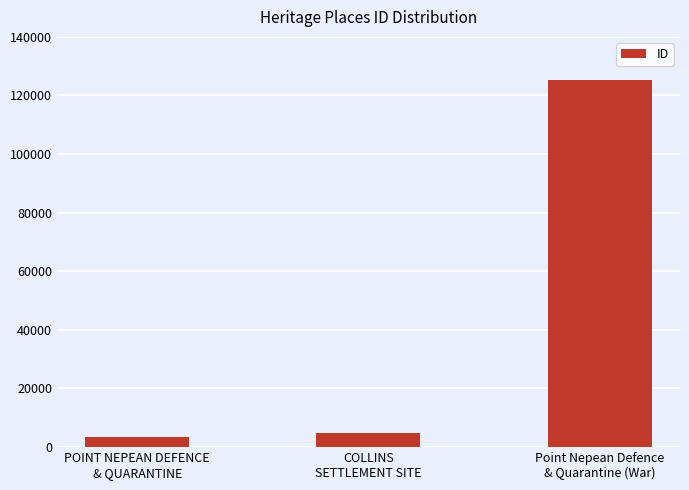

Rank the categories by value from lowest to highest.

POINT NEPEAN DEFENCE
& QUARANTINE, COLLINS
SETTLEMENT SITE, Point Nepean Defence
& Quarantine (War)